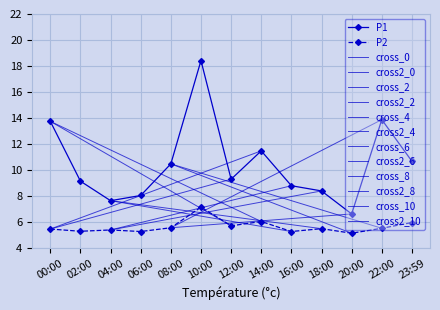

Reading right to left, extract all data points from this chart.

P1: 10.7	13.9	6.6	8.4	8.8	11.5	9.3	18.4	10.5	8.1	7.7	9.2	13.8
P2: 6.0	5.5	5.2	5.5	5.3	6.0	5.7	7.2	5.6	5.3	5.4	5.3	5.5